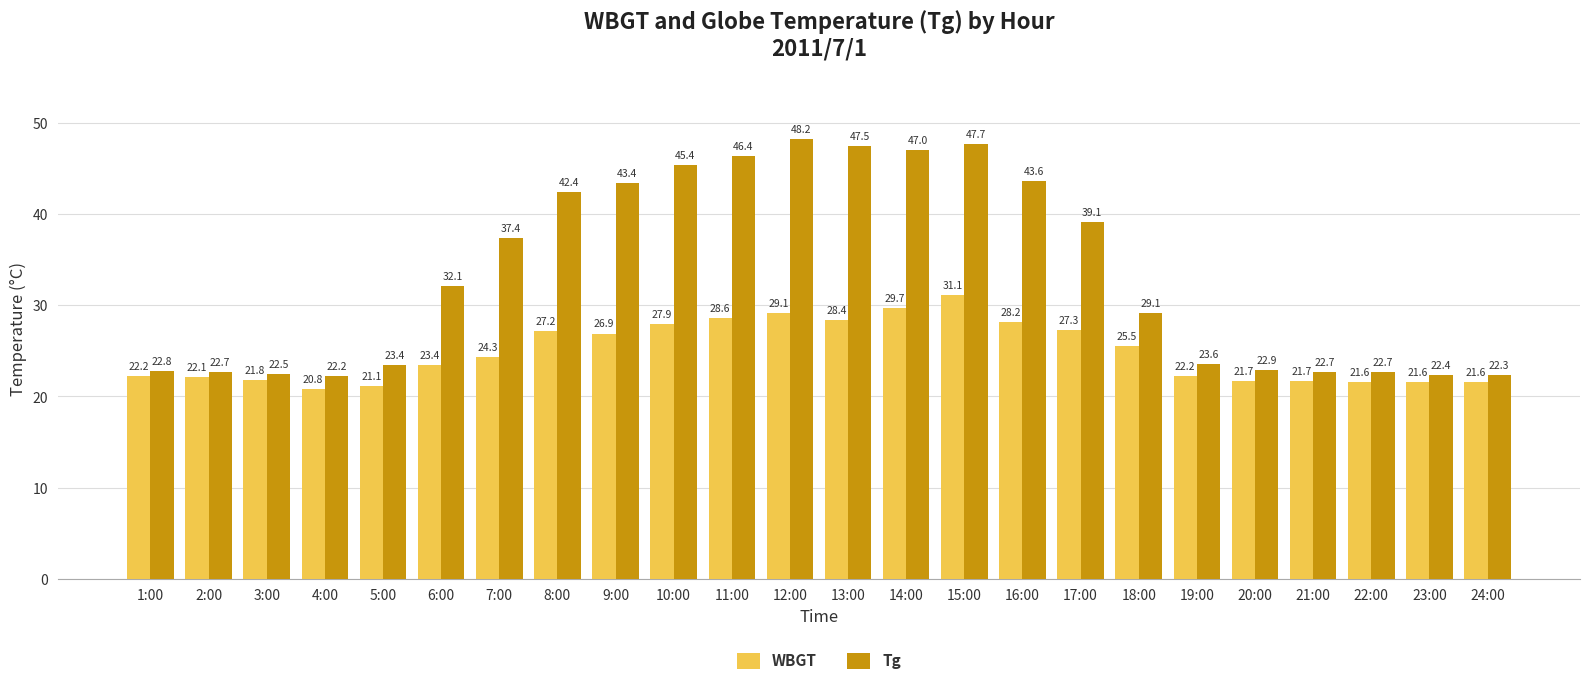

List the series in order of their peak value, lowest first.

WBGT, Tg